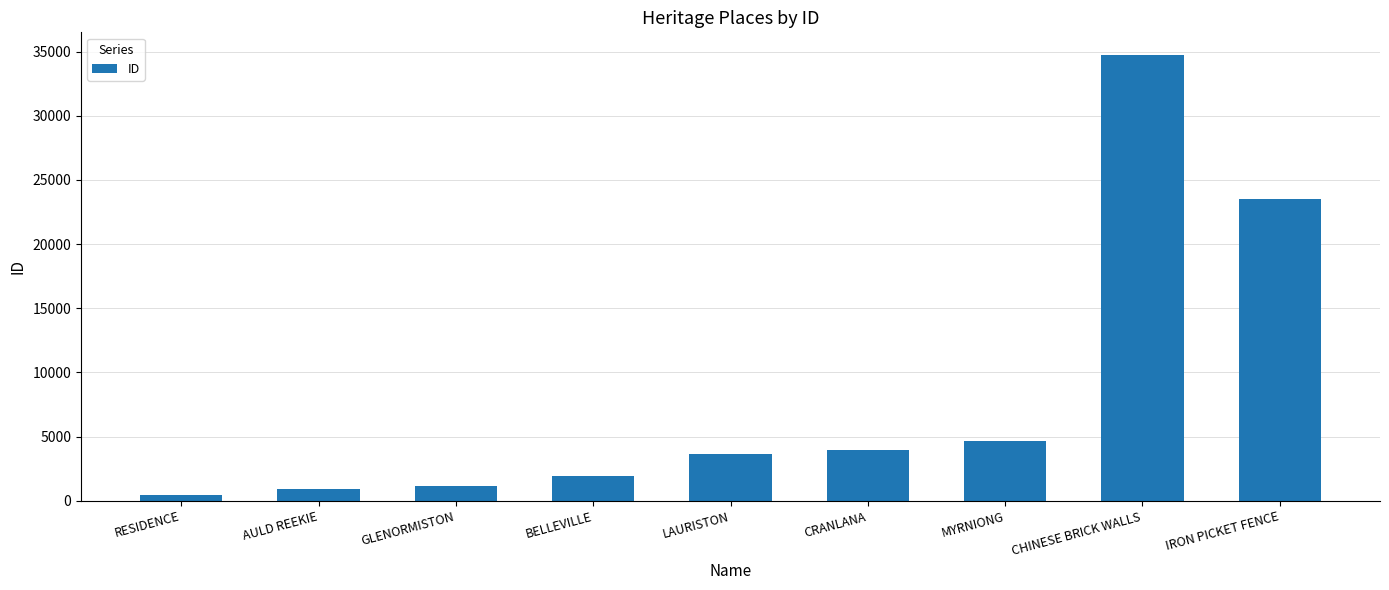

What is the change in value from CRANLANA to CHINESE BRICK WALLS?

+30806